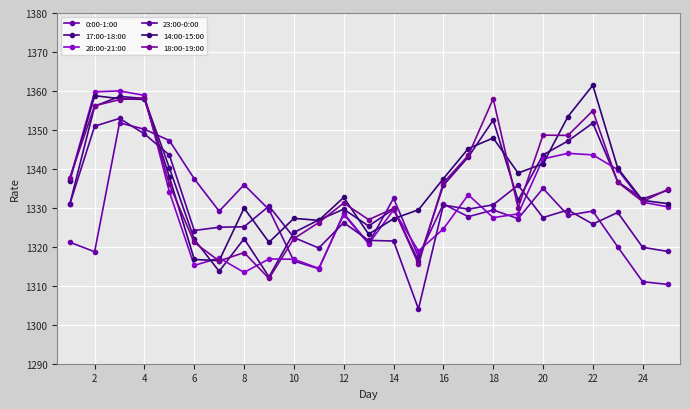

How many series are shown in this chart?

6